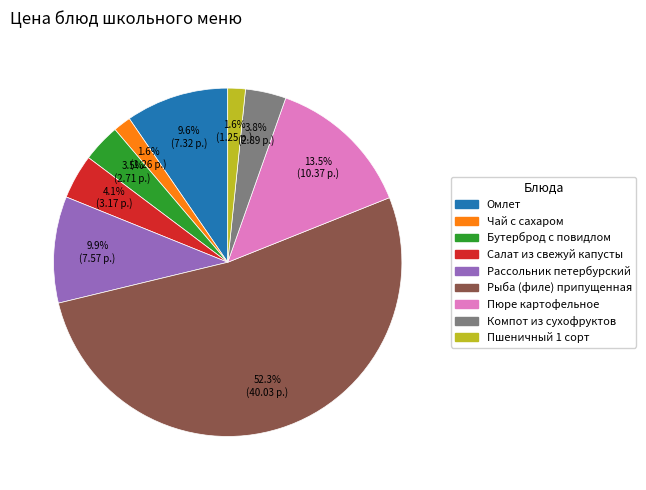

How much of the chart is everything except Пшеничный 1 сорт?

98.4%